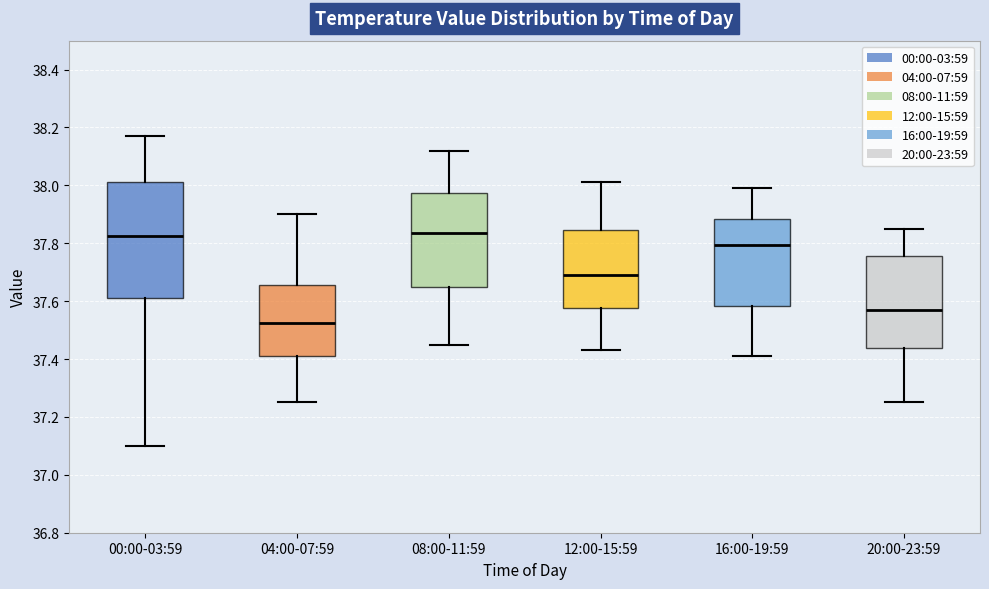

Where is the lower edge of the box for 12:00-15:59 on the y-axis? The values are not printed on the chart, so give them approximately, as read against the axis.

37.58